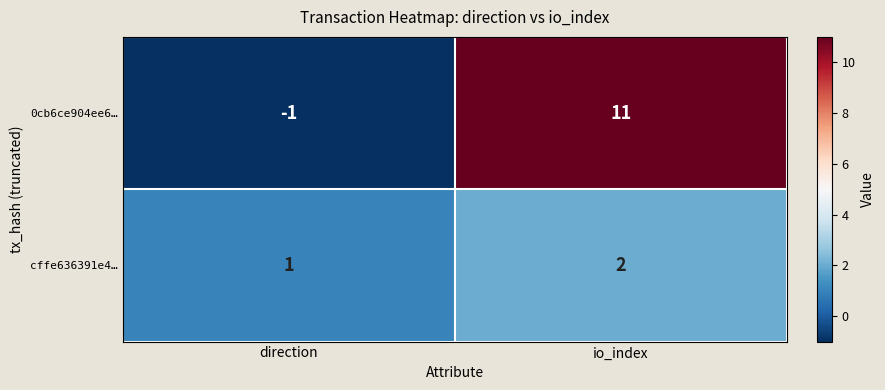

Rank the series by their average value, from highest to lowest.

0cb6ce904ee6…, cffe636391e4…